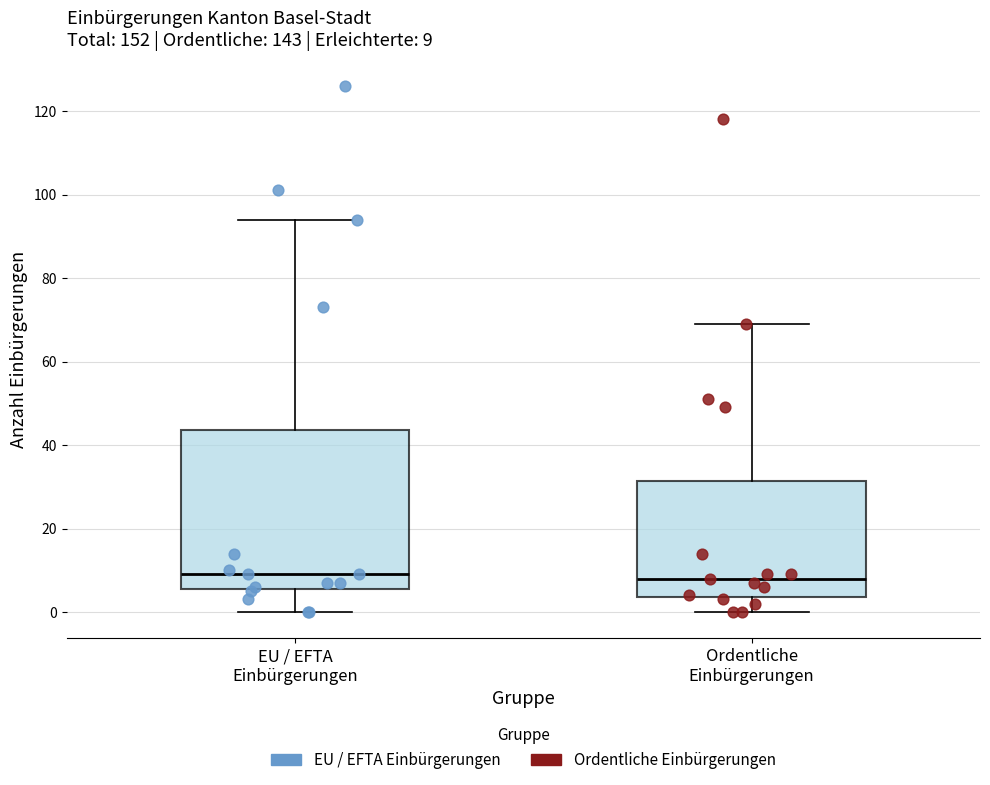

Comparing the boxes themselves (not the whiskers), which one is the tallest?

EU / EFTA Einbürgerungen